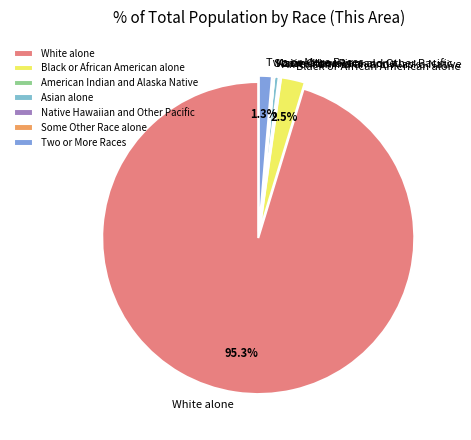

Which has a higher value, Two or More Races or Black or African American alone?

Black or African American alone